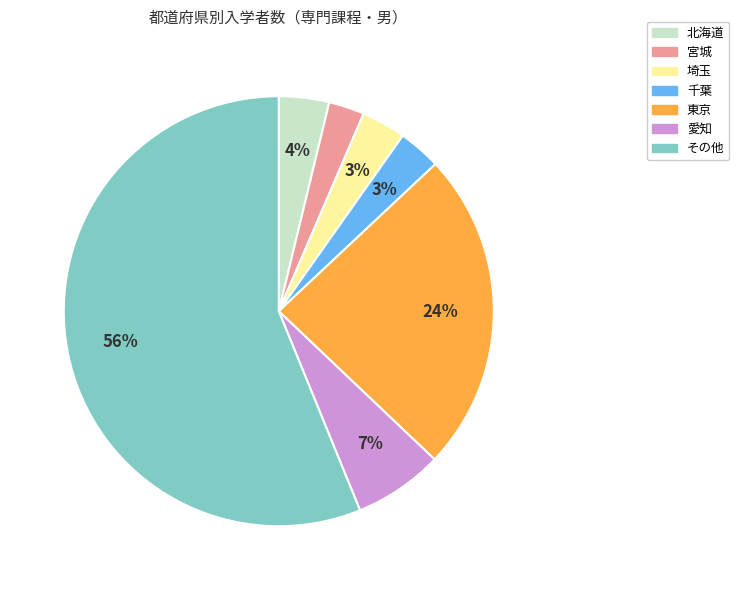

To the nearest percent, what is the average slice percentage?

14%